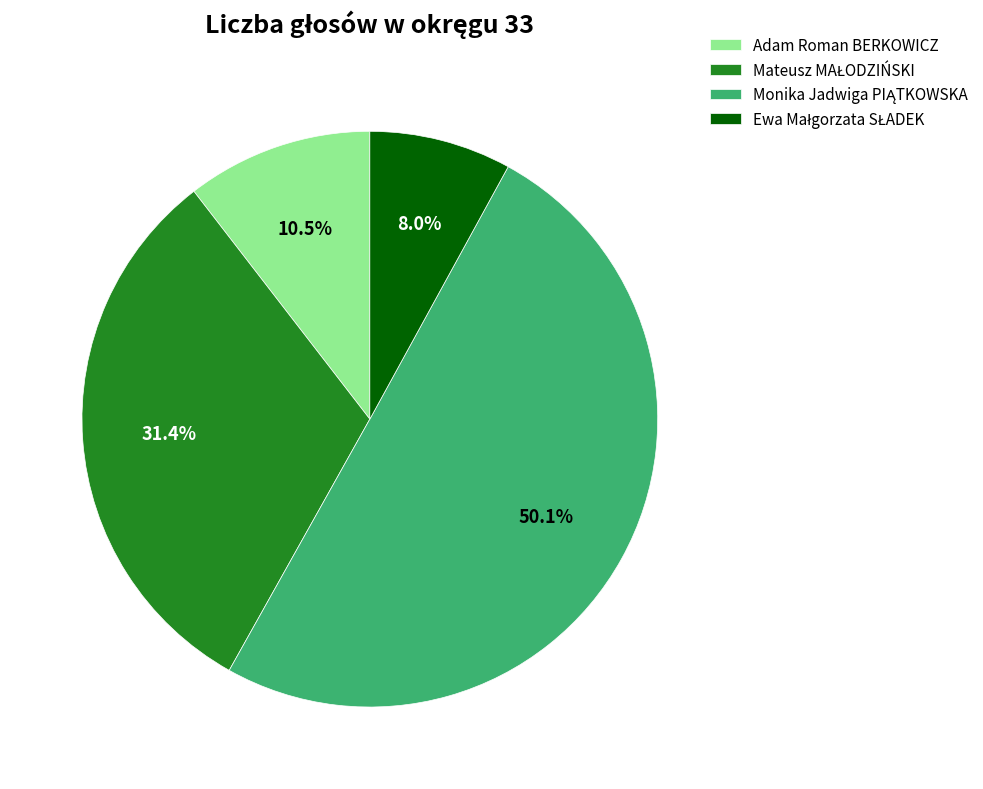

What percentage is NOT represented by Adam Roman BERKOWICZ?

89.5%